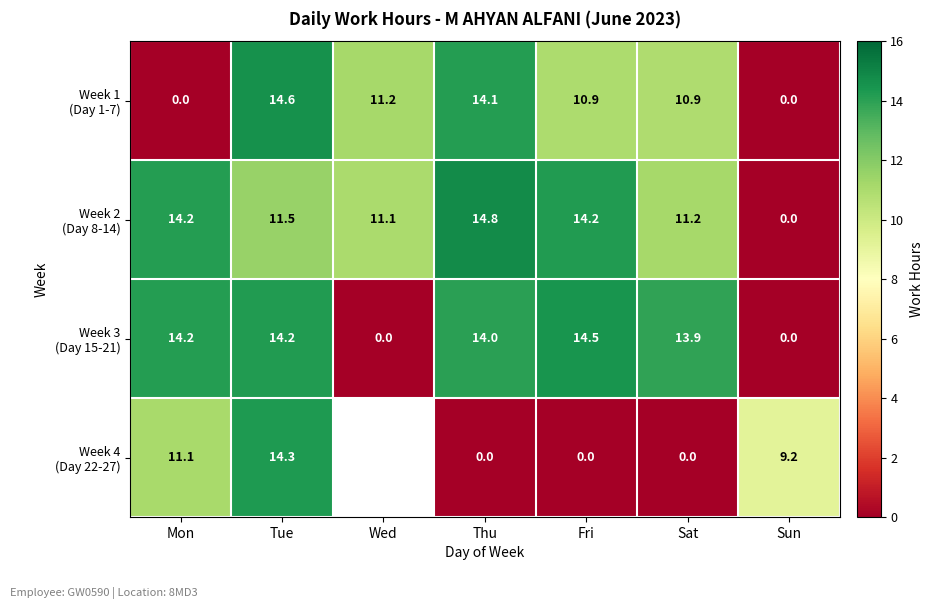

At which category is the sum across all series the highest?

Tue